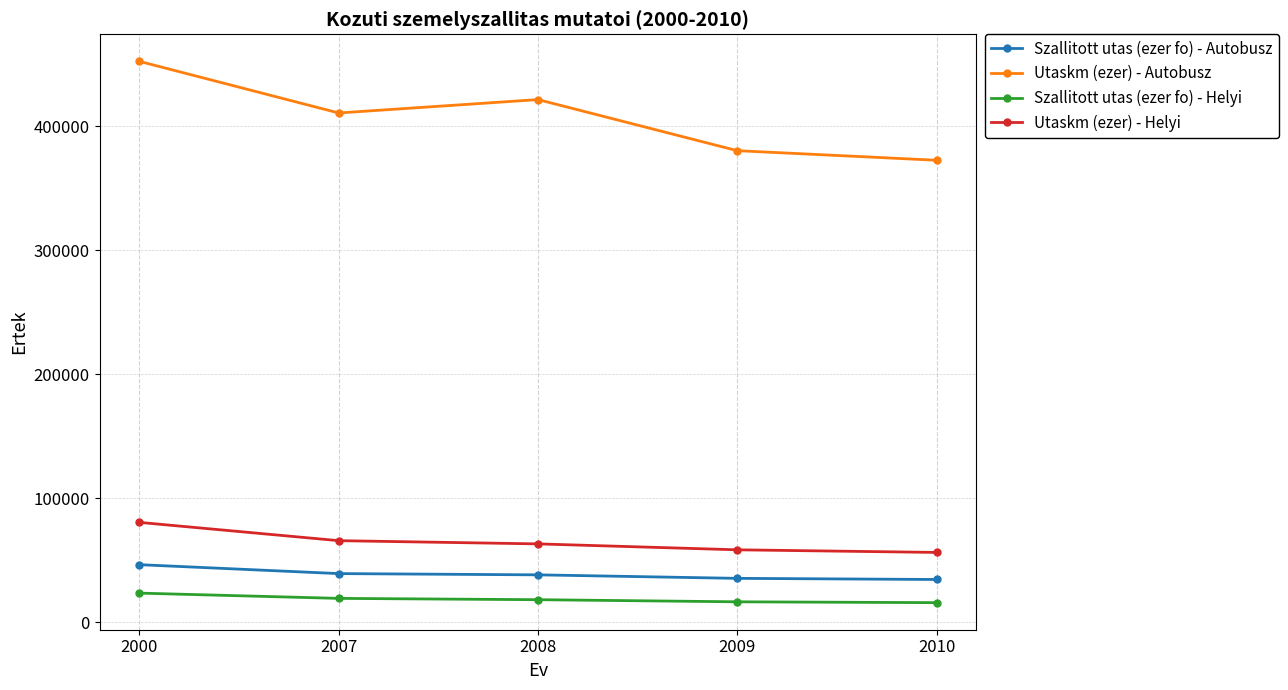

Is the value of Utaskm (ezer) - Autobusz at 2007 greater than the value of Utaskm (ezer) - Helyi at 2008?

Yes